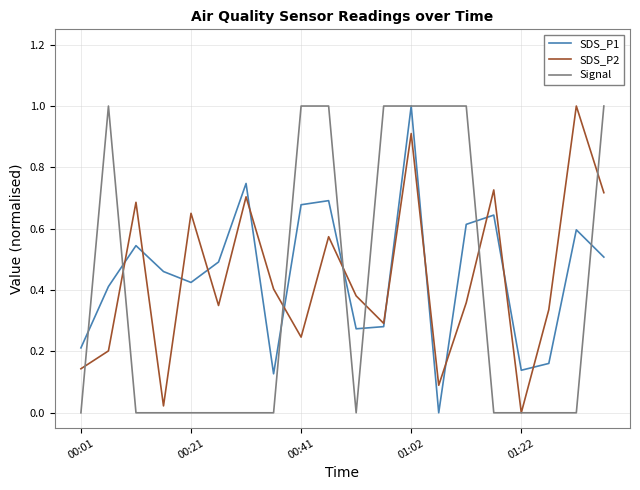

What is the maximum value for SDS_P1?

1.0